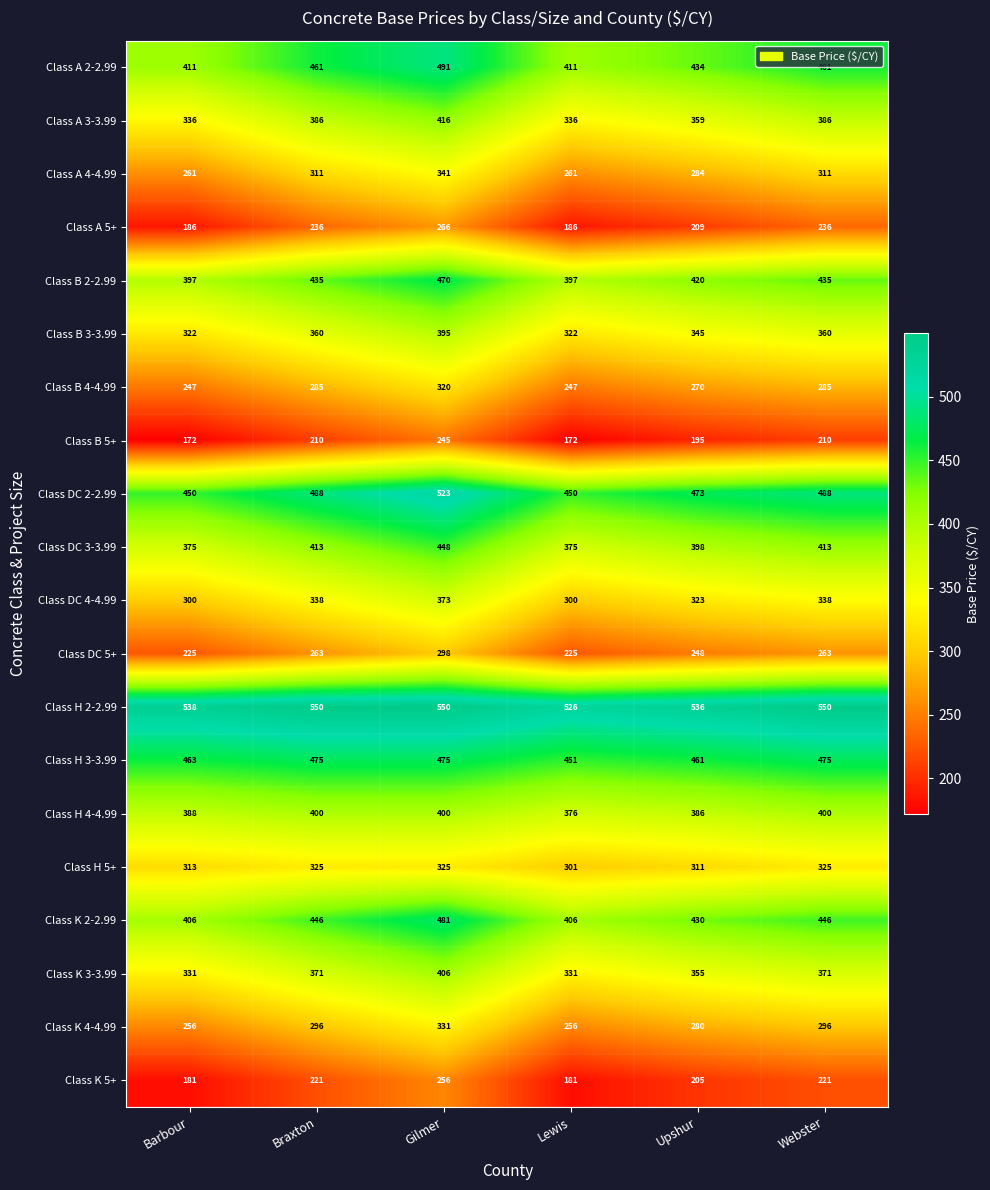

What is the total value across all series at Gilmer?

7810